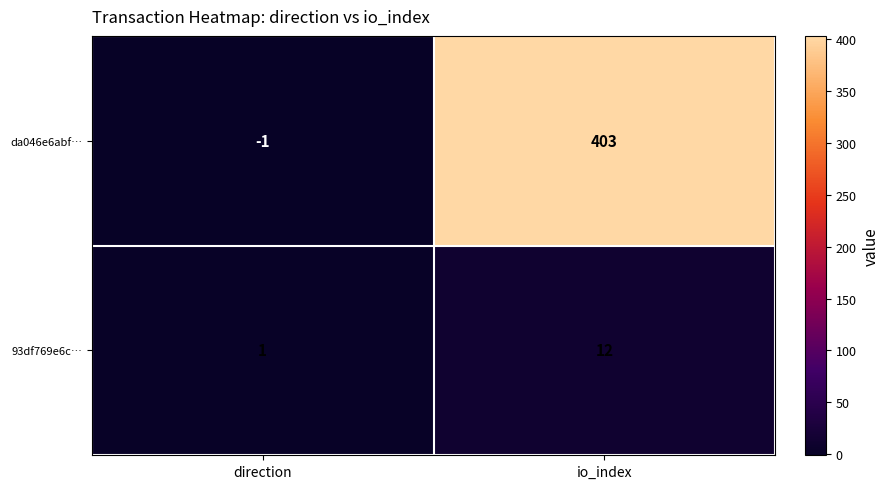

What value does the da046e6abf… series have at io_index, to the nearest 5?

405